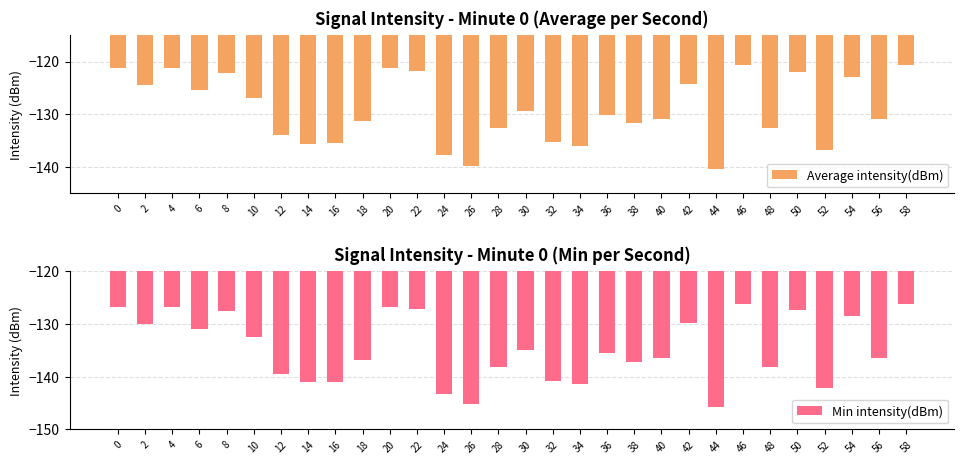

Is it true that Min intensity(dBm) equals -49.7 at 30?

False